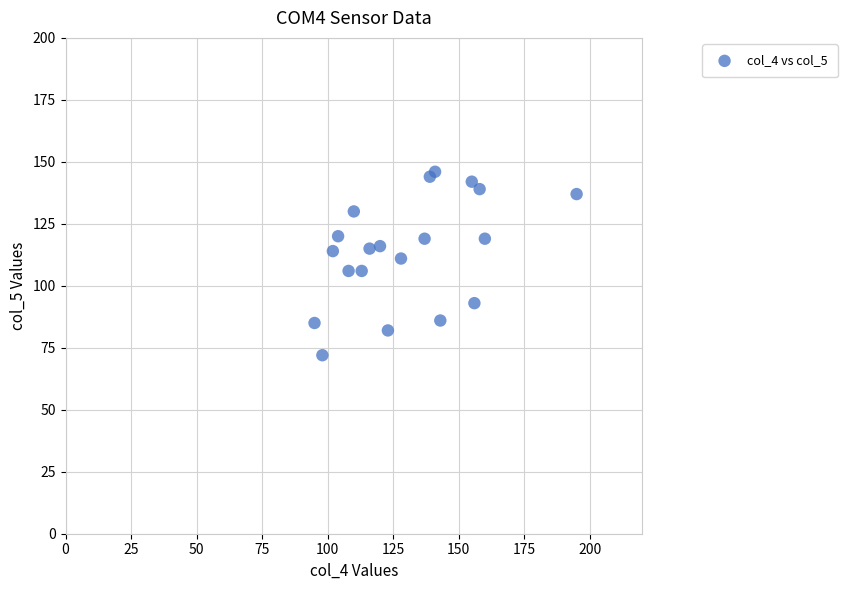

What is the range of Y values (max minus min)?

74